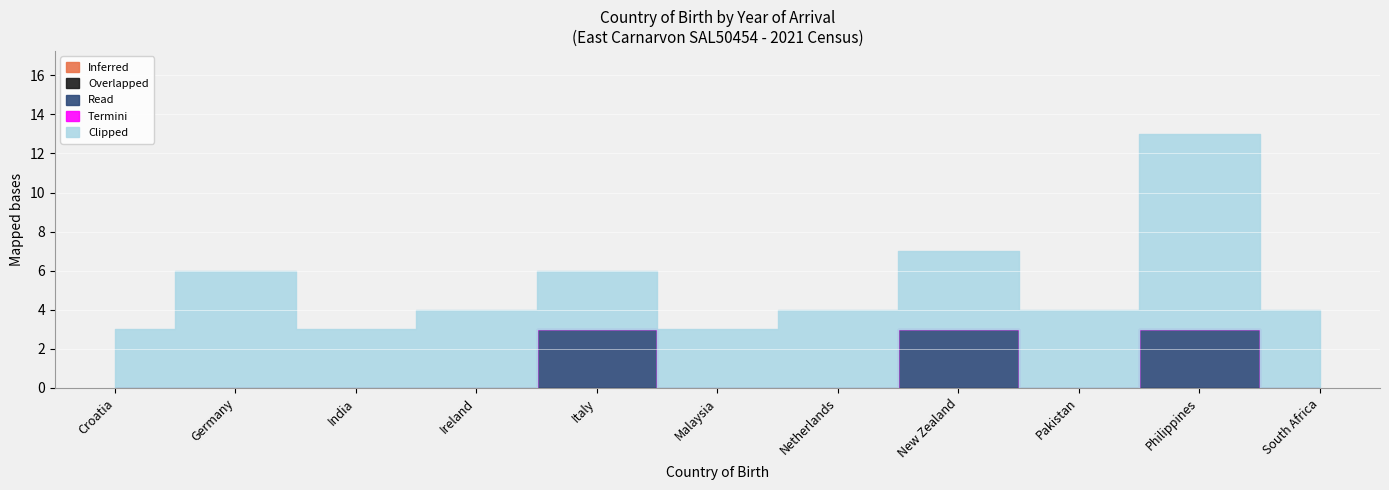

Reading left to right, what are all the values shown in this chart?

Inferred: 0	0	0	0	0	0	0	0	0	0	0
Overlapped: 0	0	0	0	0	0	0	0	0	0	0
Read: 0	0	0	0	3	0	0	3	0	3	0
Termini: 0	0	0	0	0	0	0	0	0	0	0
Clipped: 3	6	3	4	3	3	4	4	4	10	4